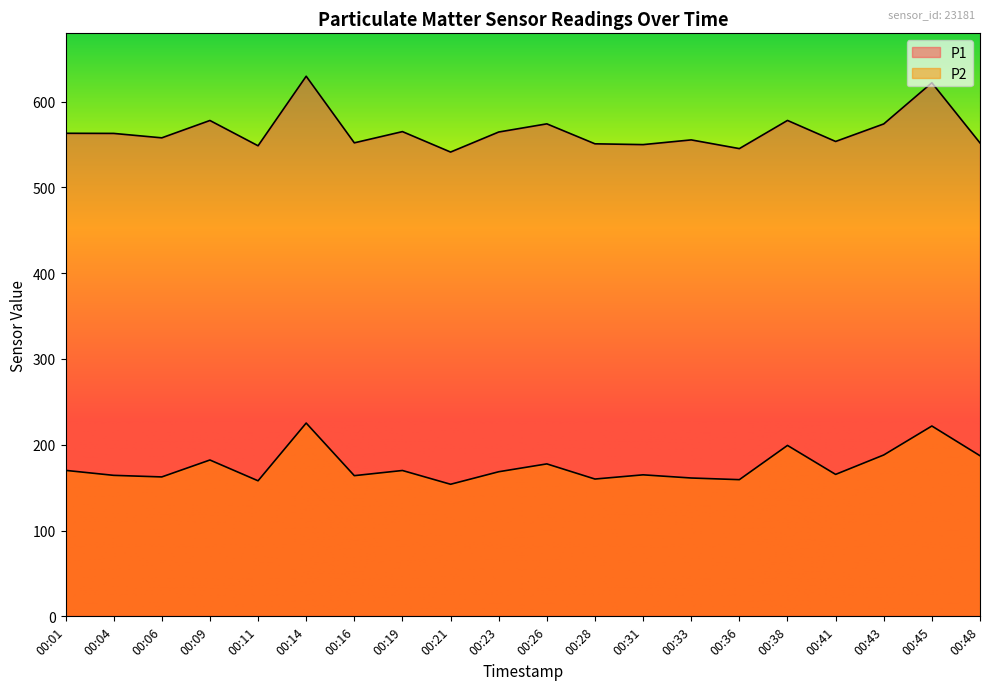

How many lines are shown in the chart?

2